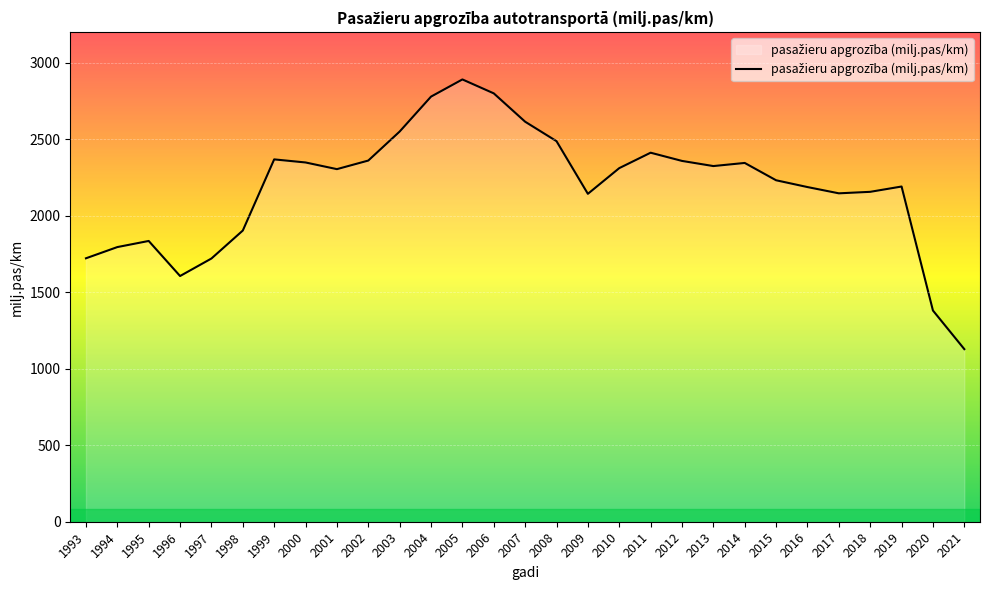

What is the ratio of the value at 2016 to the value at 2002?

0.9